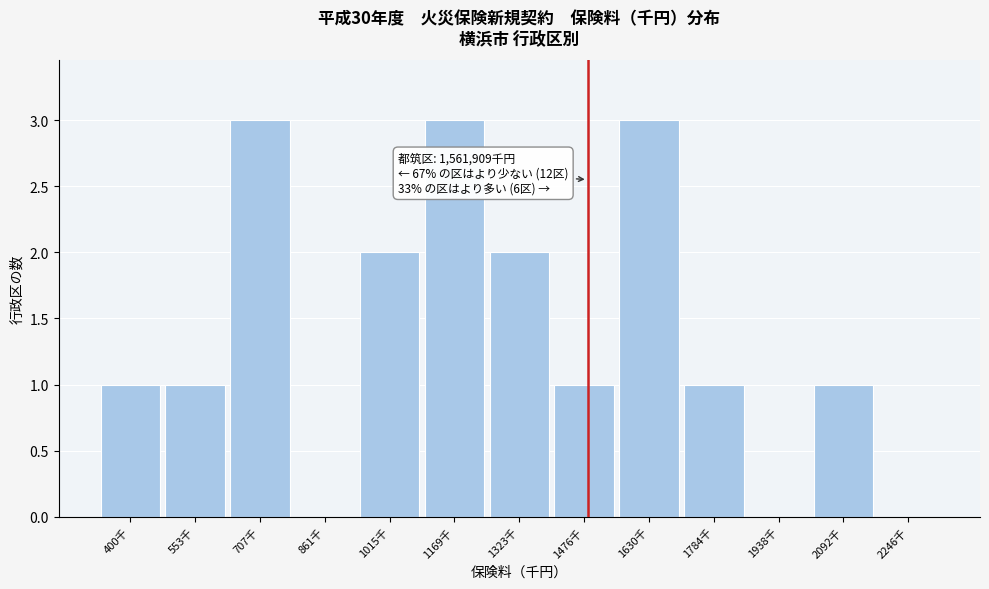

Reading right to left, what are all the values shown in this chart?

2246千=0	2092千=1	1938千=0	1784千=1	1630千=3	1476千=1	1323千=2	1169千=3	1015千=2	861千=0	707千=3	553千=1	400千=1